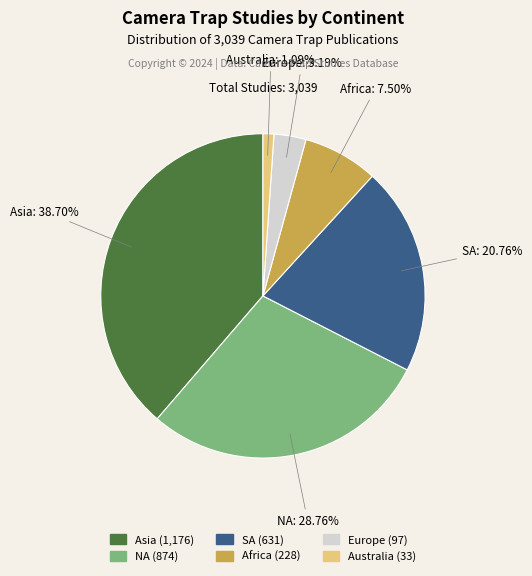

How much of the chart is everything except Australia?

98.9%